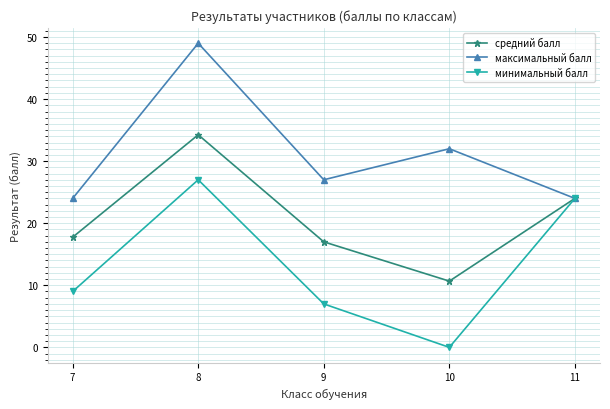

What is the greatest value displayed?

49.0